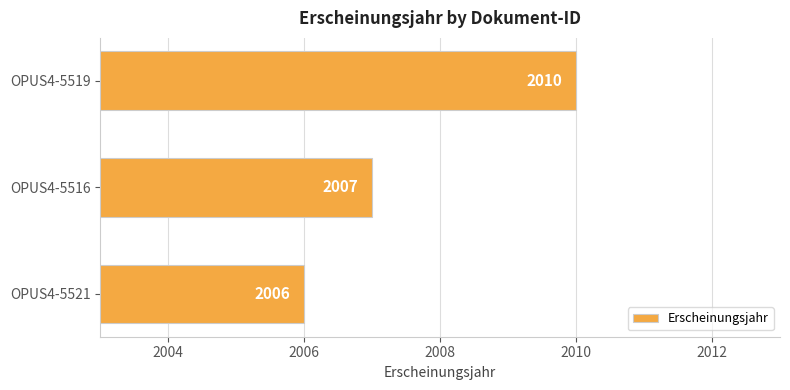

How many bars are there in total?

3